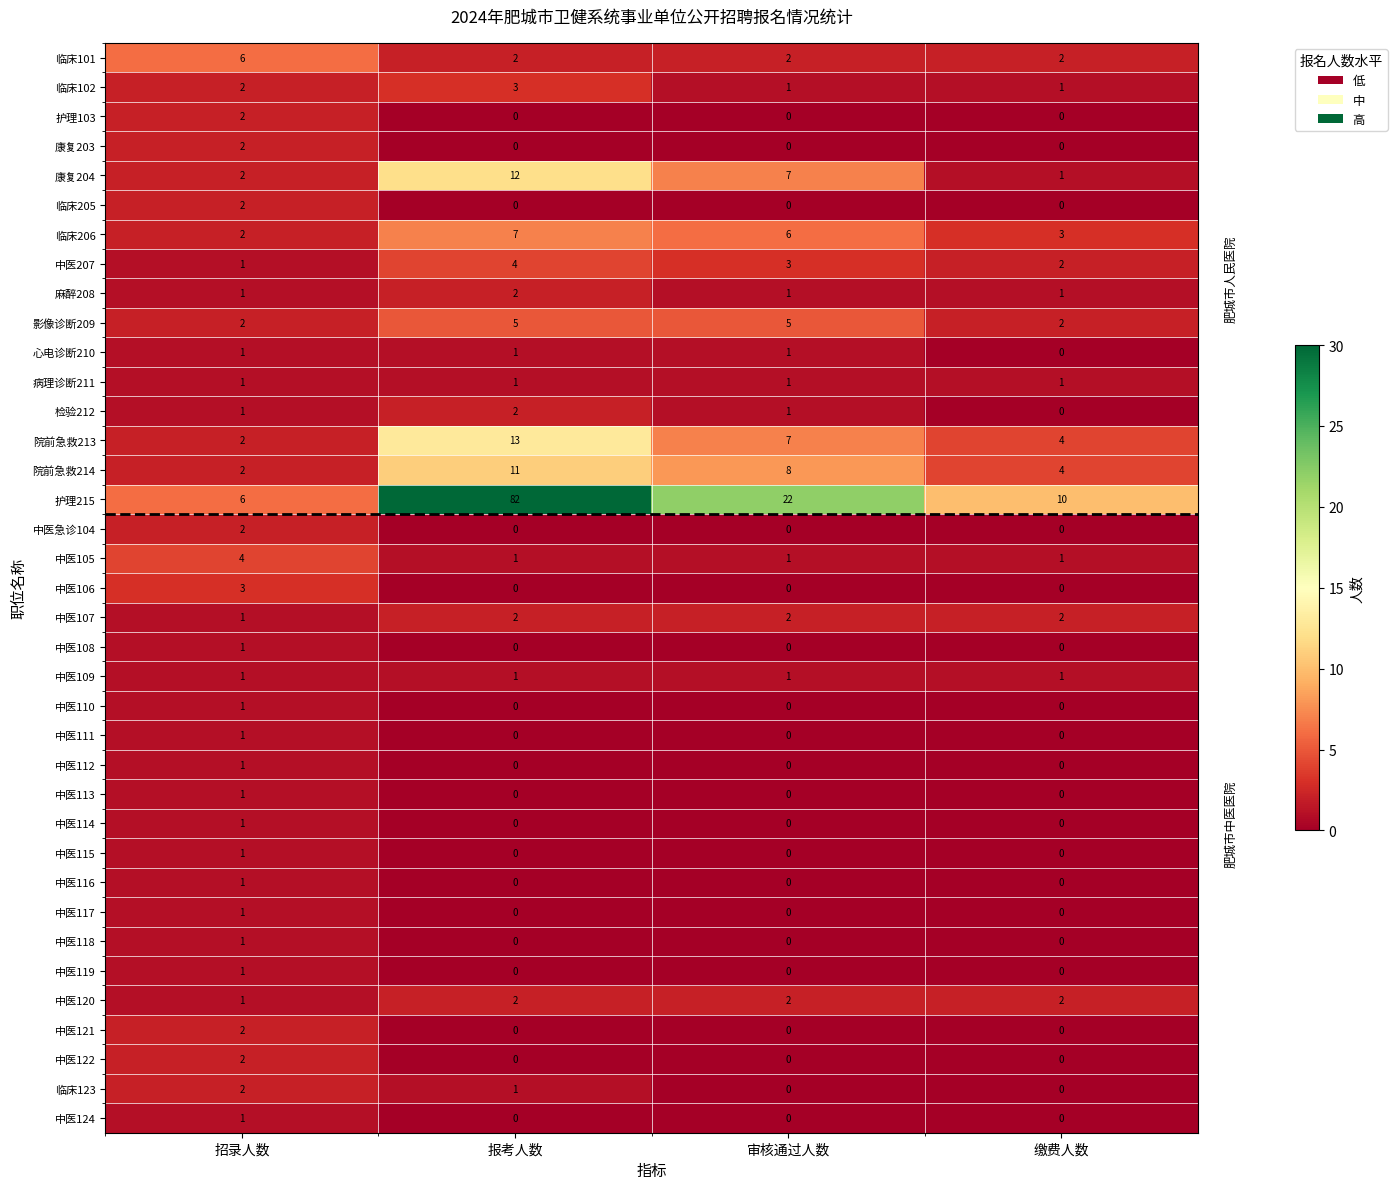

How many distinct data groups are displayed?

37